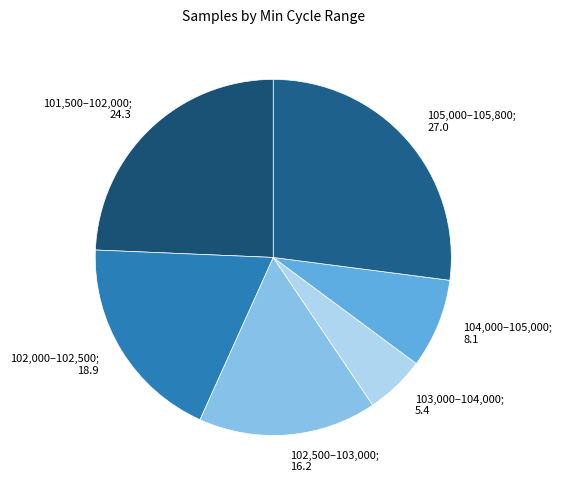

Count the number of slices in the pie.

6